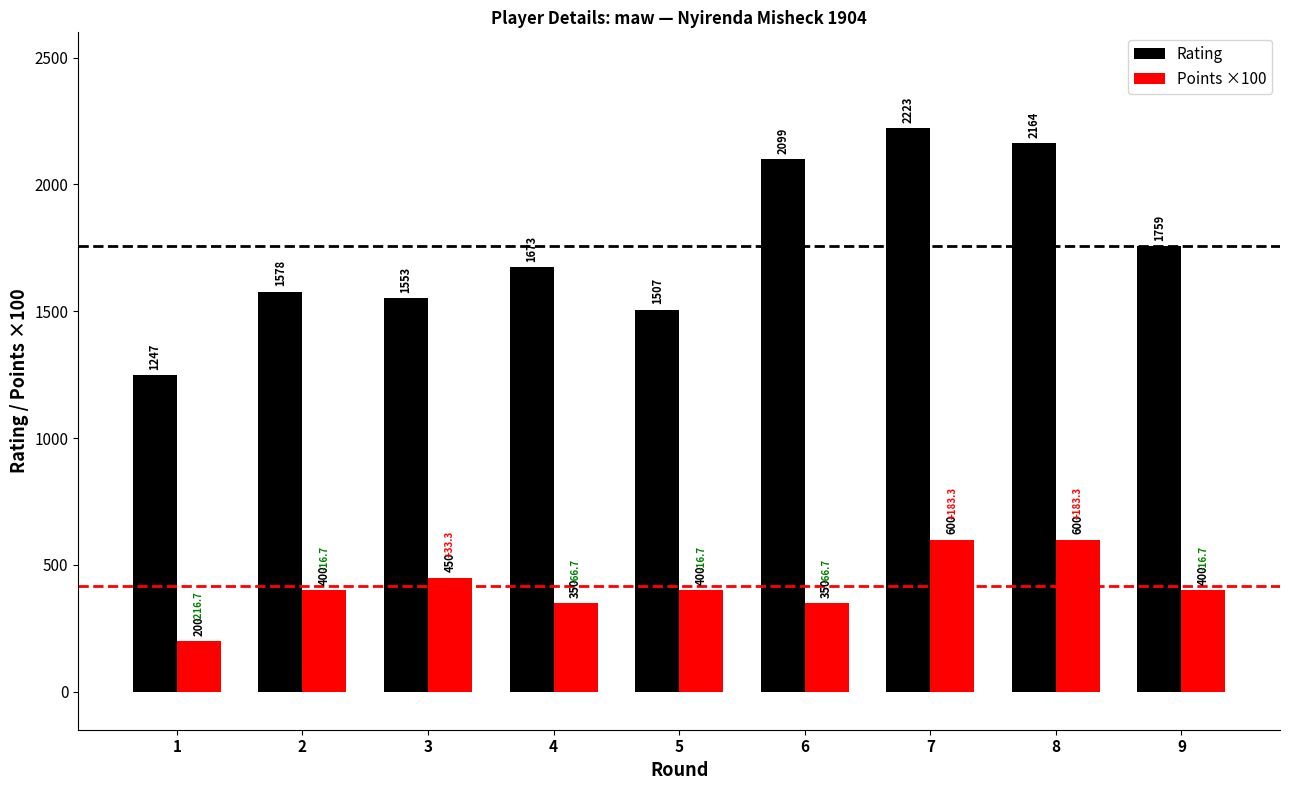

What is the sum of the Rating values at 1 and 9?

3006